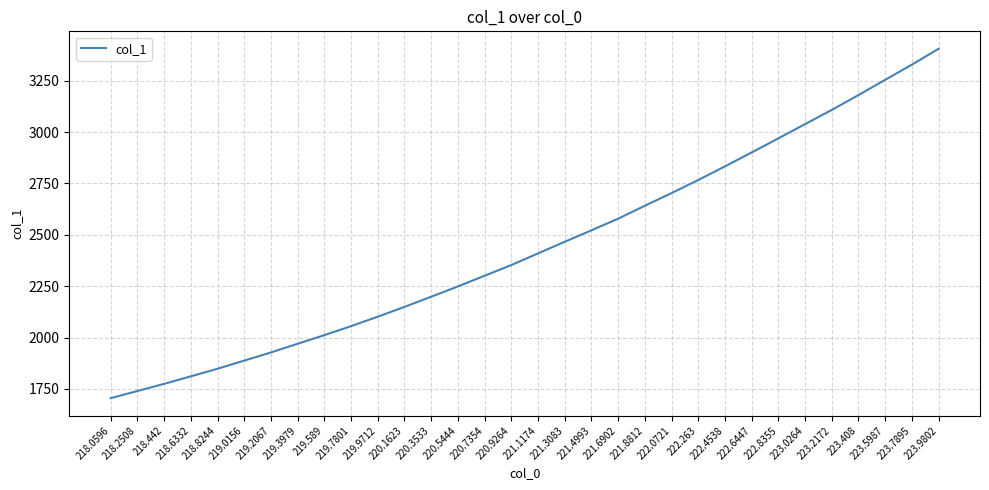

At which label does the data first exceed 2409?

221.1174